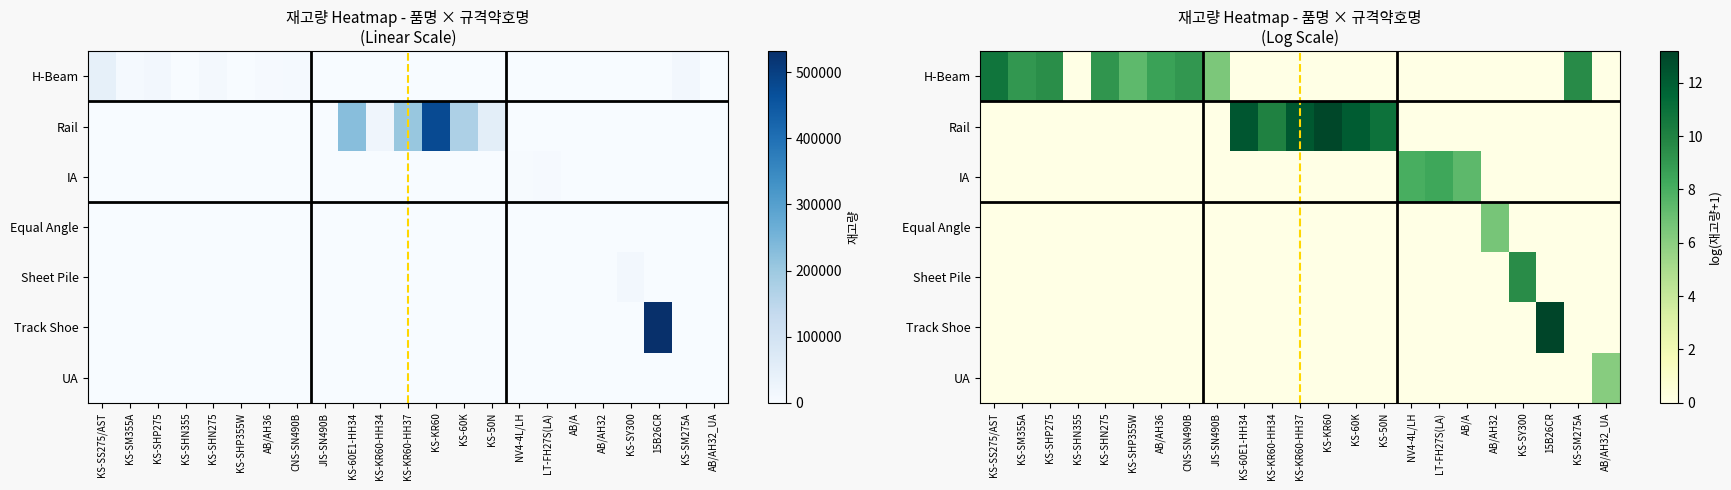

Rank the series by their maximum value, from lowest to highest.

UA, Equal Angle, IA, Sheet Pile, H-Beam, Rail, Track Shoe